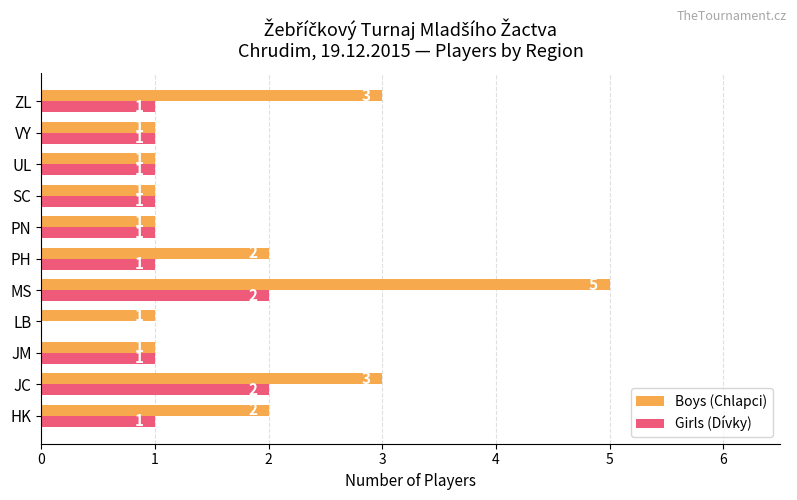

What is the sum of all Girls (Dívky) values?

12